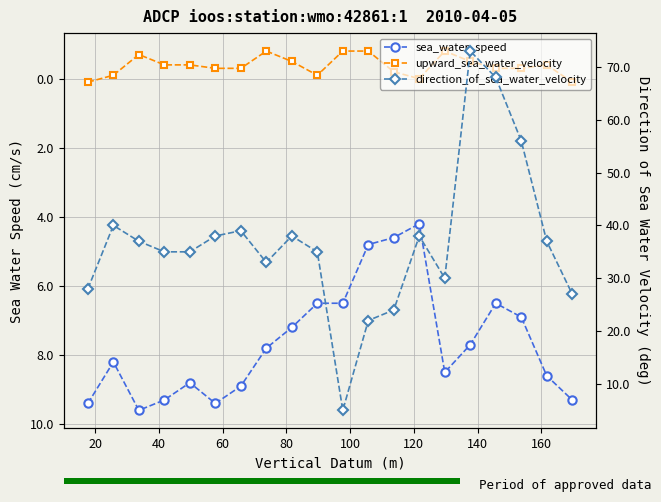

What is the maximum value shown in the chart?

73.0